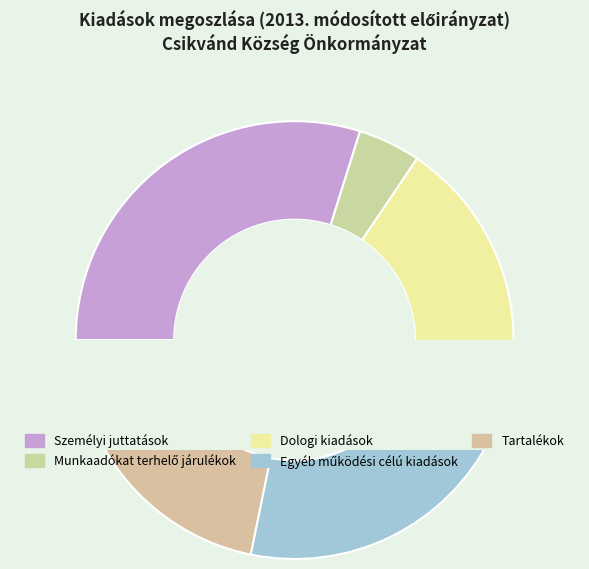

To the nearest percent, what is the combined percentage of Dologi kiadások and Egyéb működési célú kiadások?

44%